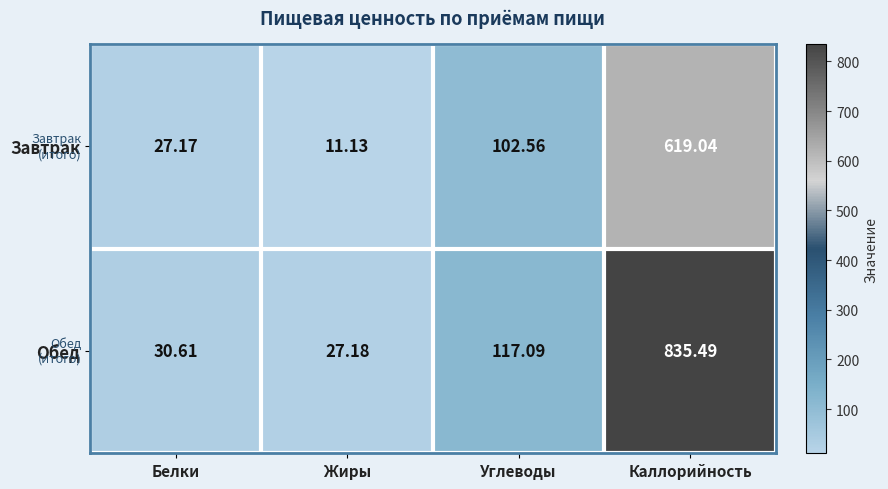

Rank the series at Белки from lowest to highest value.

Завтрак, Обед